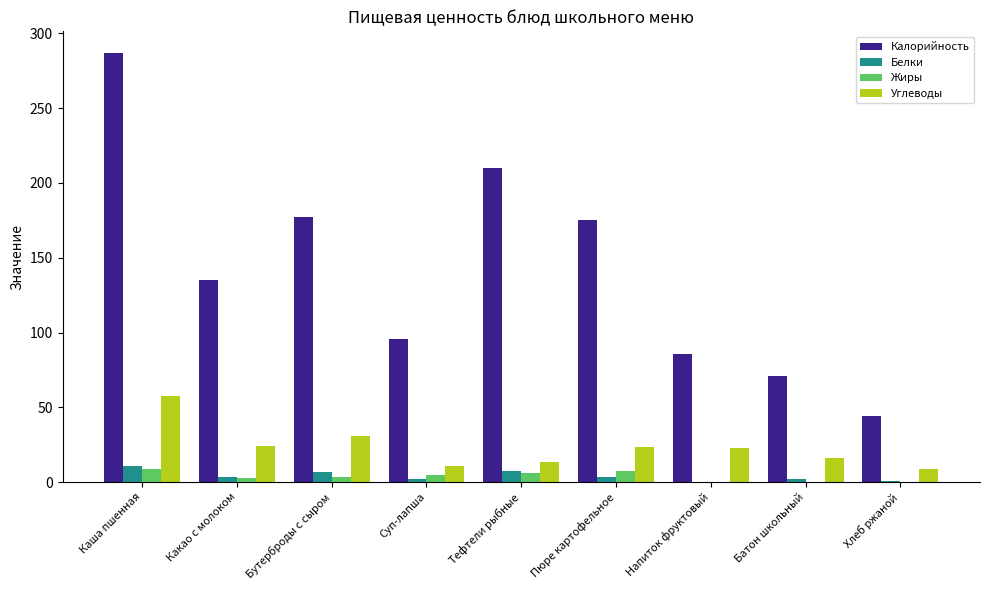

The value of Жиры at Тефтели рыбные is 6.1. True or false?

True